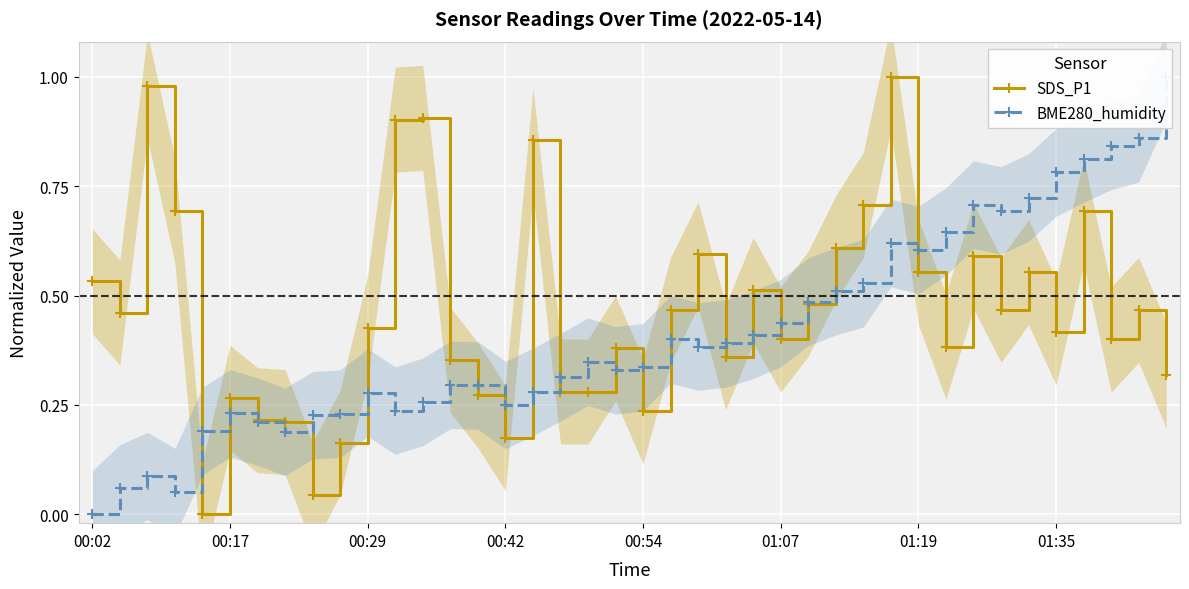

True or false: SDS_P1 has a value of 0.7 at 00:02.

False